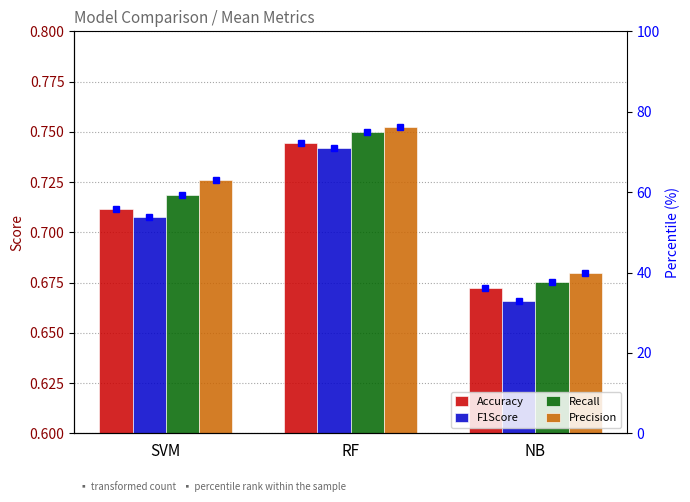

Reading right to left, transcribe all the data shown in this chart.

Accuracy: NB=0.7	RF=0.7	SVM=0.7
F1Score: NB=0.7	RF=0.7	SVM=0.7
Recall: NB=0.7	RF=0.7	SVM=0.7
Precision: NB=0.7	RF=0.8	SVM=0.7